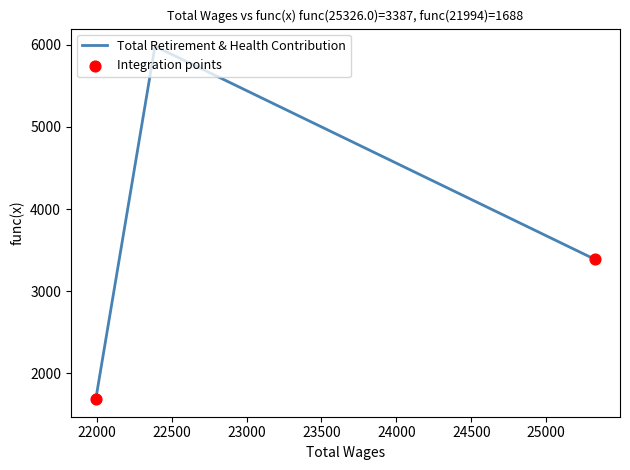

What is the change in value from 25326.0 to 22389.0?

+2593